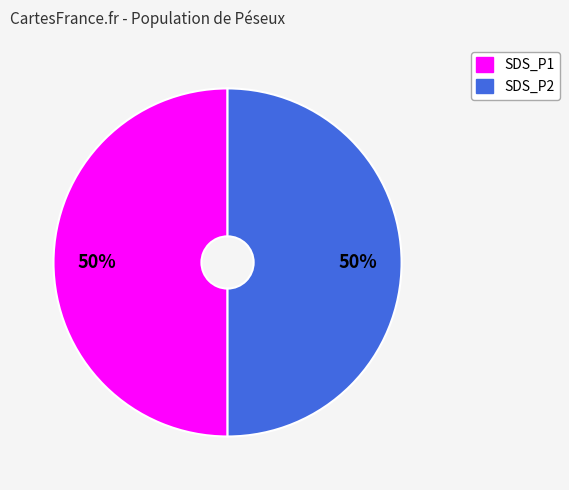

To the nearest percent, what is the combined percentage of SDS_P2 and SDS_P1?

100%